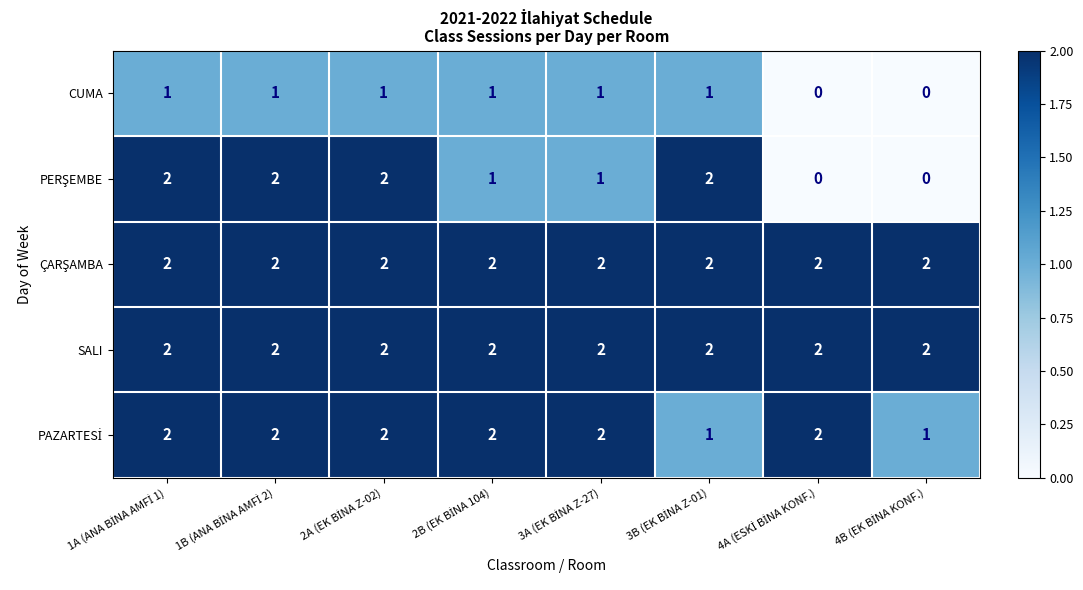

At how many categories does at least one series exceed 0?

8